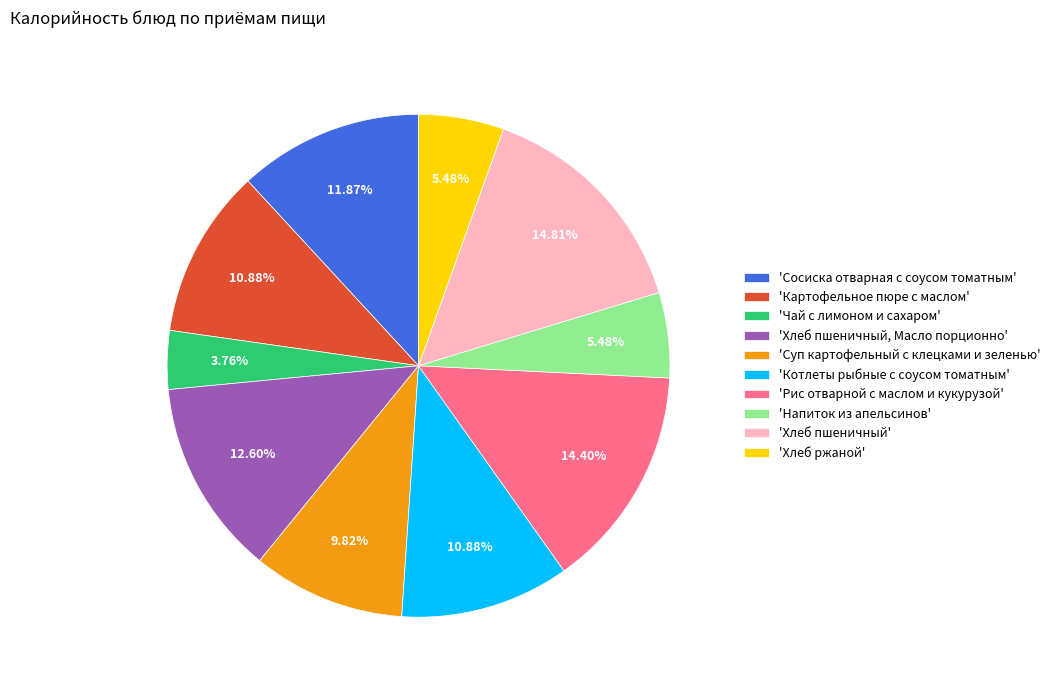

Is 'Сосиска отварная с соусом томатным' the majority of the pie?

No